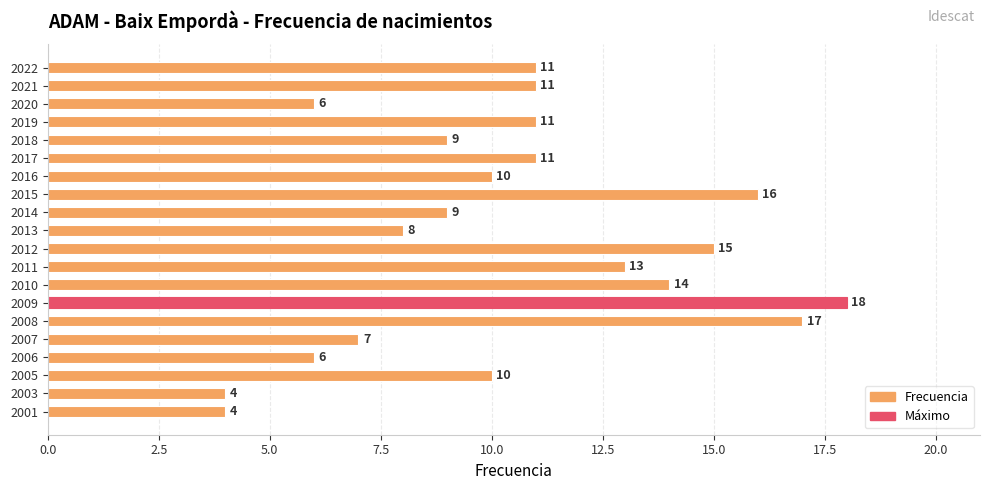

What is the smallest value displayed?

4